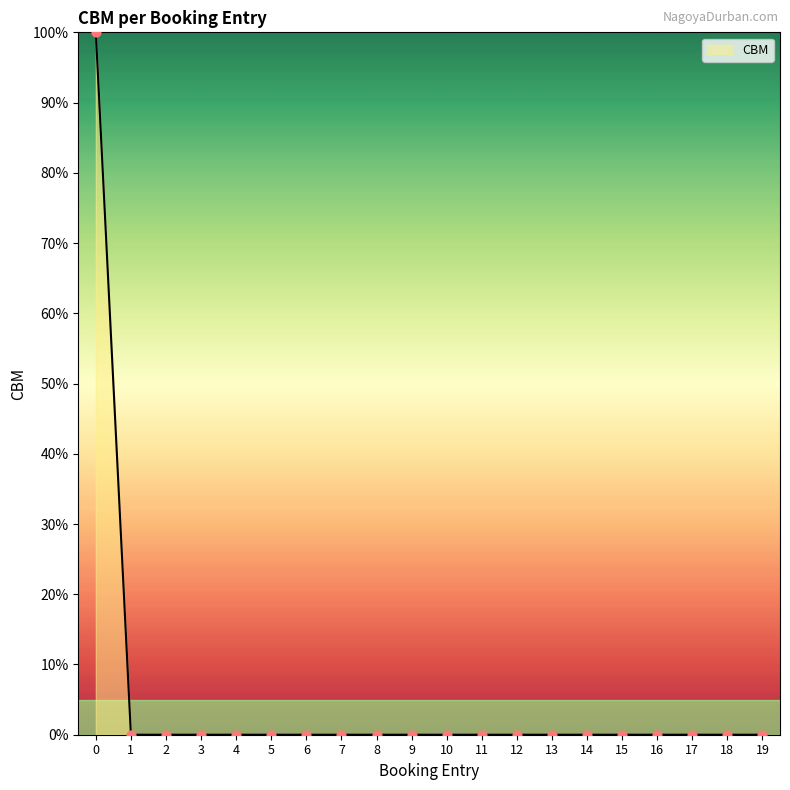

What is the change in value from 0 to 10?

-100